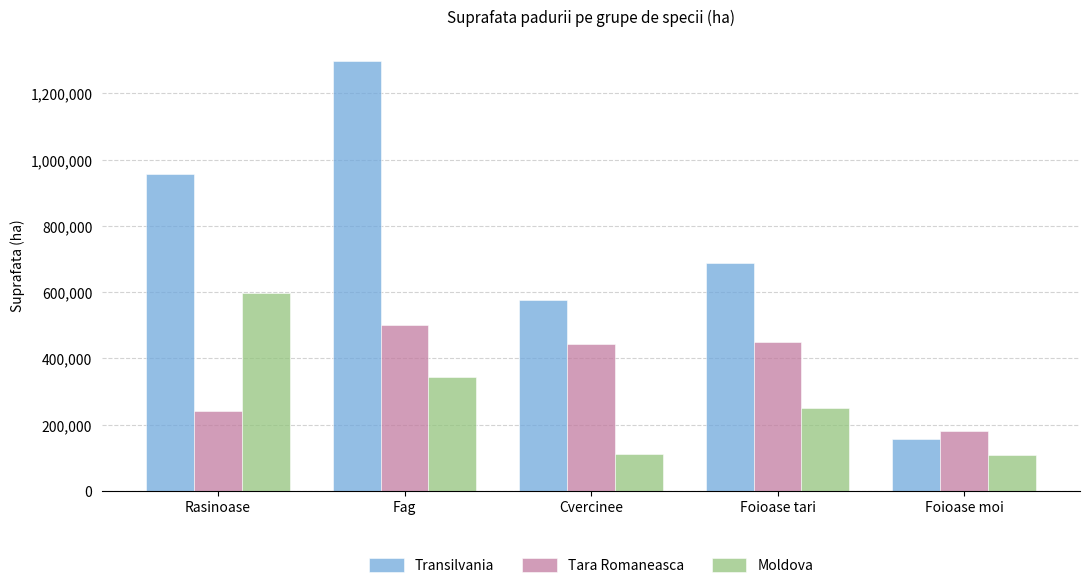

Is it true that Transilvania equals 557879.2 at Rasinoase?

False